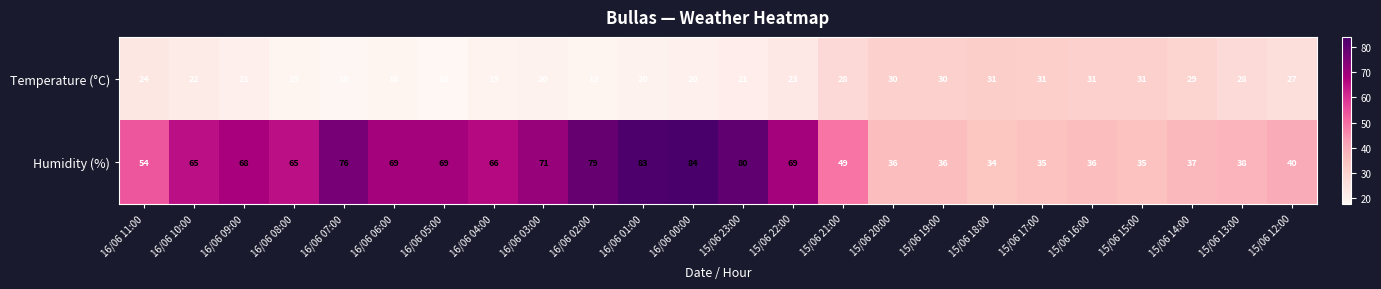

What is the difference between the second highest and minimum values in the Humidity (%) series?

49